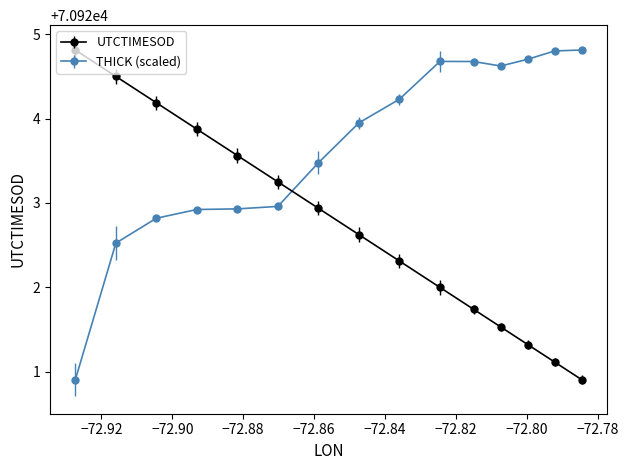

Rank the series by their average value, from lowest to highest.

UTCTIMESOD, THICK (scaled)